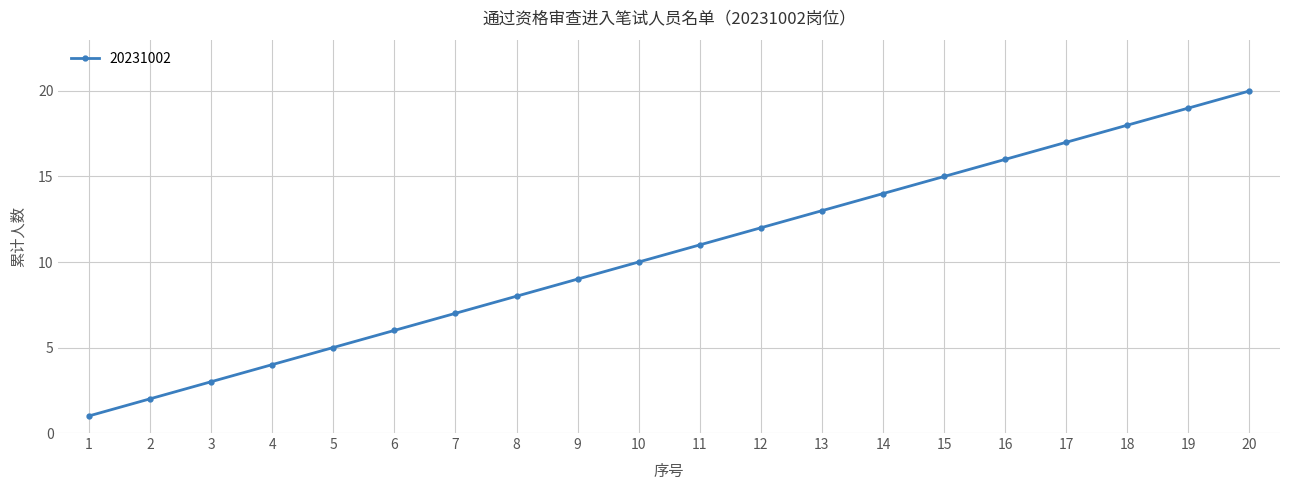

Is it true that the value at 13 is 21?

False